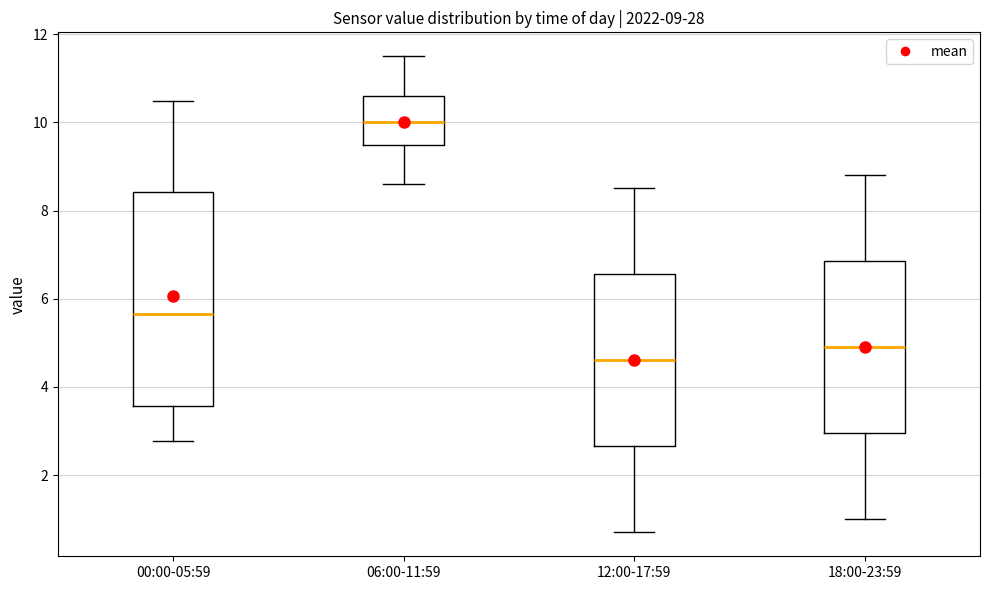

Which box is the tallest, from its lower edge to its upper edge?

00:00-05:59